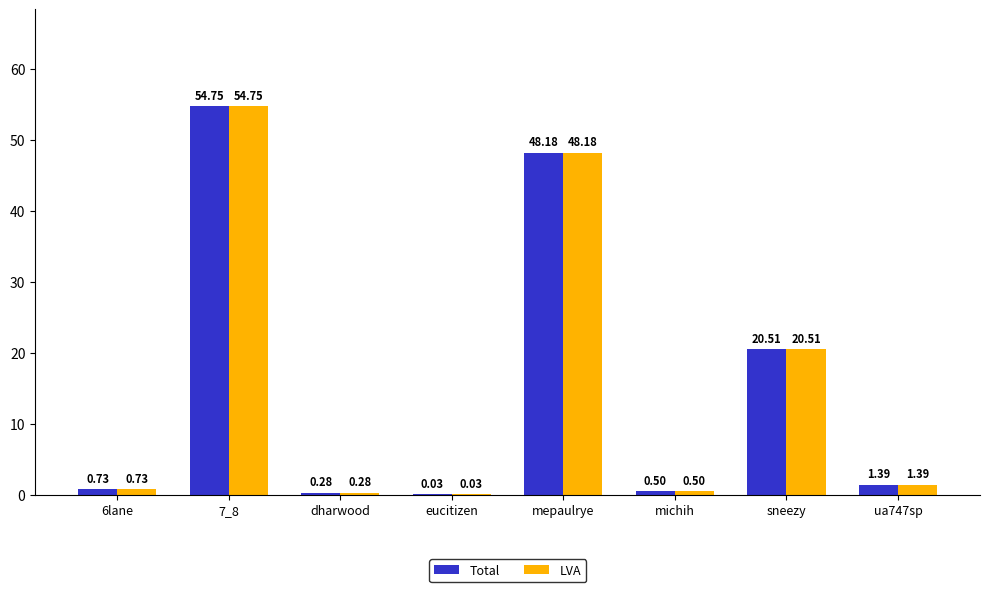

What is the sum of the Total values at michih and eucitizen?

0.5